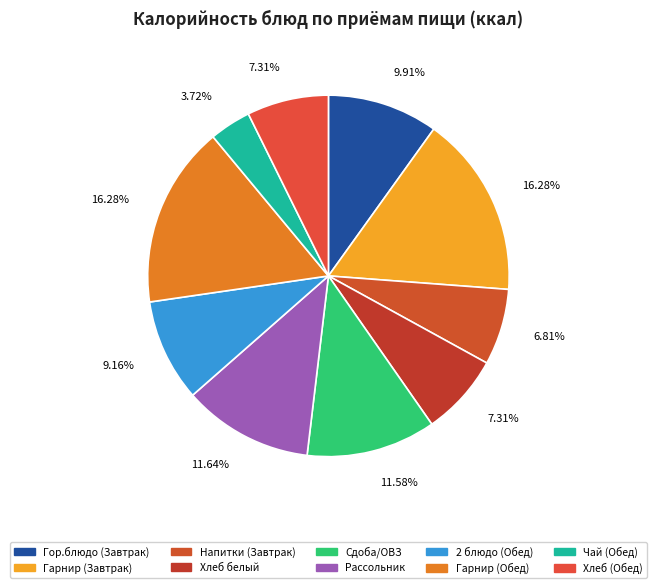

Which slice is the largest?

Гарнир (Завтрак)